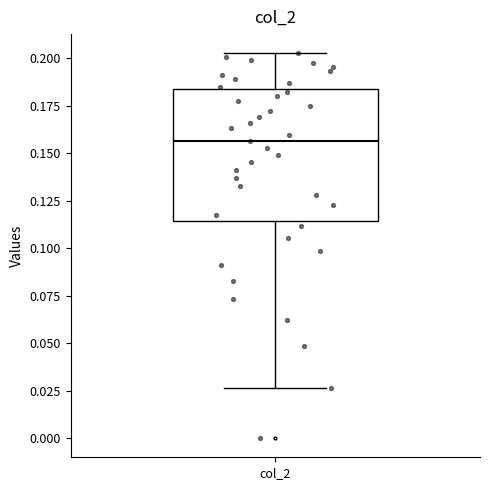

Transcribe this box plot: give where the median line is, the range the box spans, and where the two whiskers end, as read against the y-axis. The values are not printed on the chart, so give them approximately, as read against the axis.

median 0.155, box 0.115 to 0.185, whiskers 0.025 to 0.205